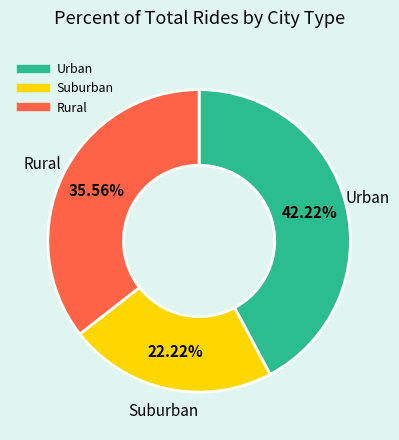

How many slices are in this pie chart?

3